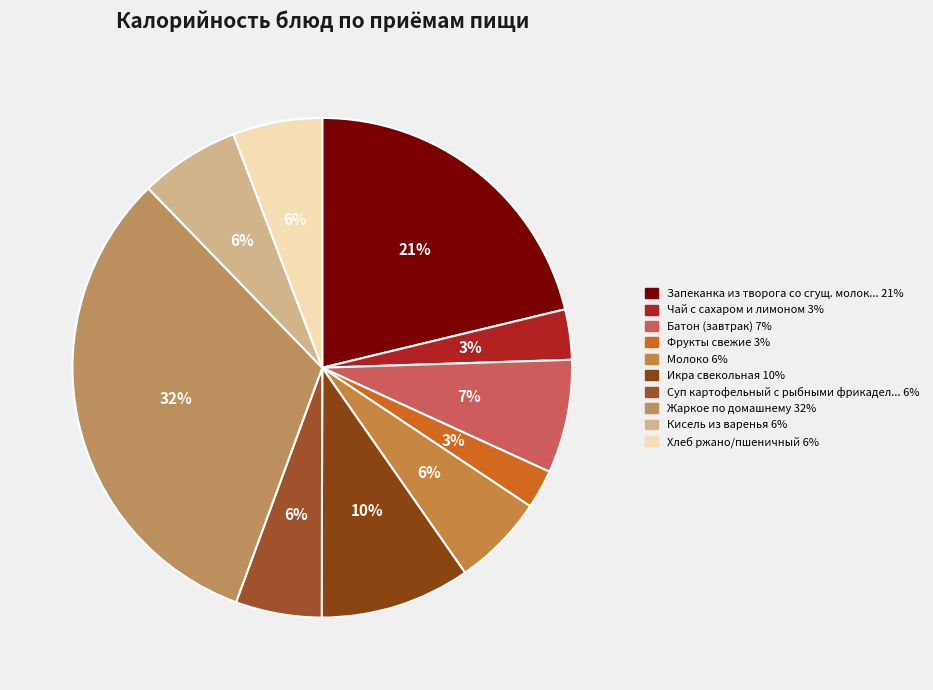

Is there a majority slice in this chart?

No